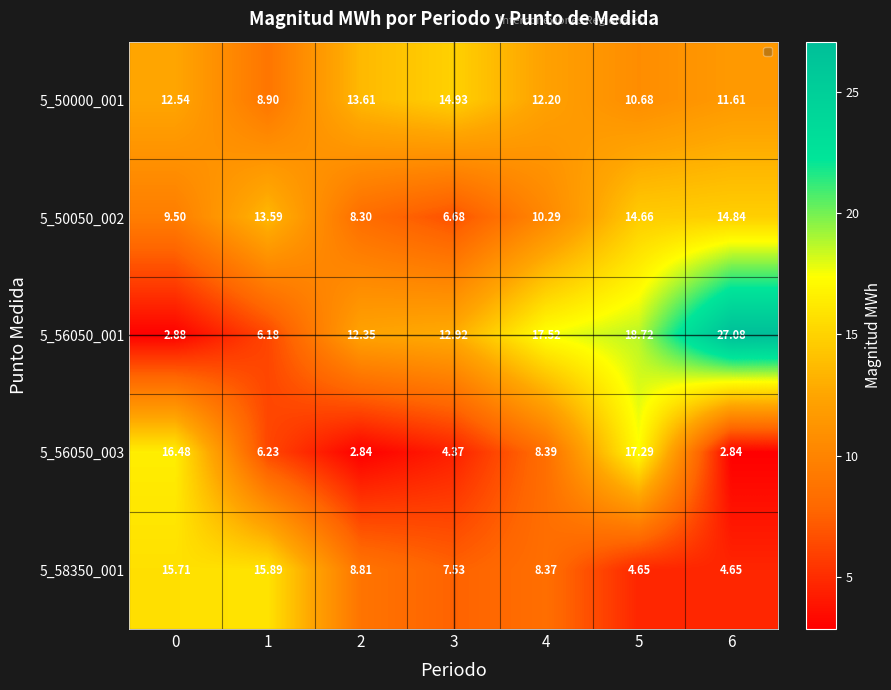

Reading left to right, list all the values displayed in this chart.

5_50000_001: 0=12.5	1=8.9	2=13.6	3=14.9	4=12.2	5=10.7	6=11.6
5_50050_002: 0=9.5	1=13.6	2=8.3	3=6.7	4=10.3	5=14.7	6=14.8
5_56050_001: 0=2.9	1=6.2	2=12.3	3=12.9	4=17.5	5=18.7	6=27.1
5_56050_003: 0=16.5	1=6.2	2=2.8	3=4.4	4=8.4	5=17.3	6=2.8
5_58350_001: 0=15.7	1=15.9	2=8.8	3=7.5	4=8.4	5=4.7	6=4.7